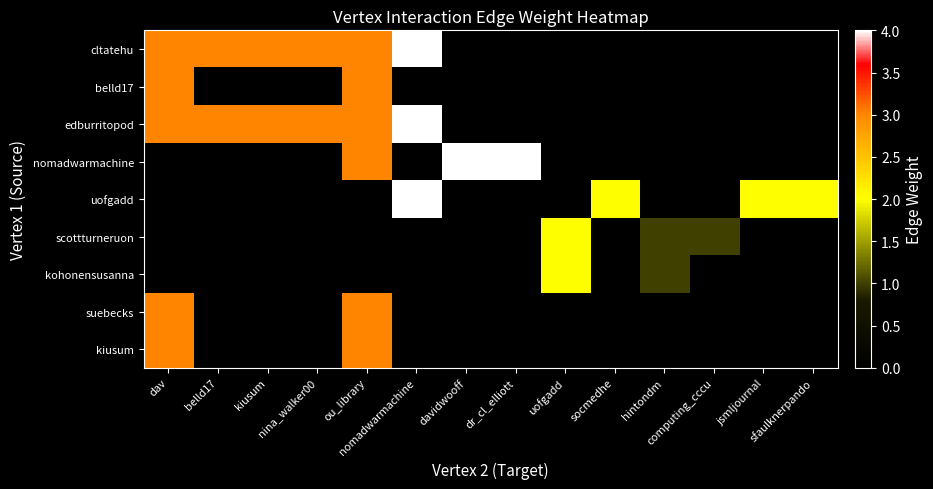

Which series has the largest range (max minus min)?

cltatehu